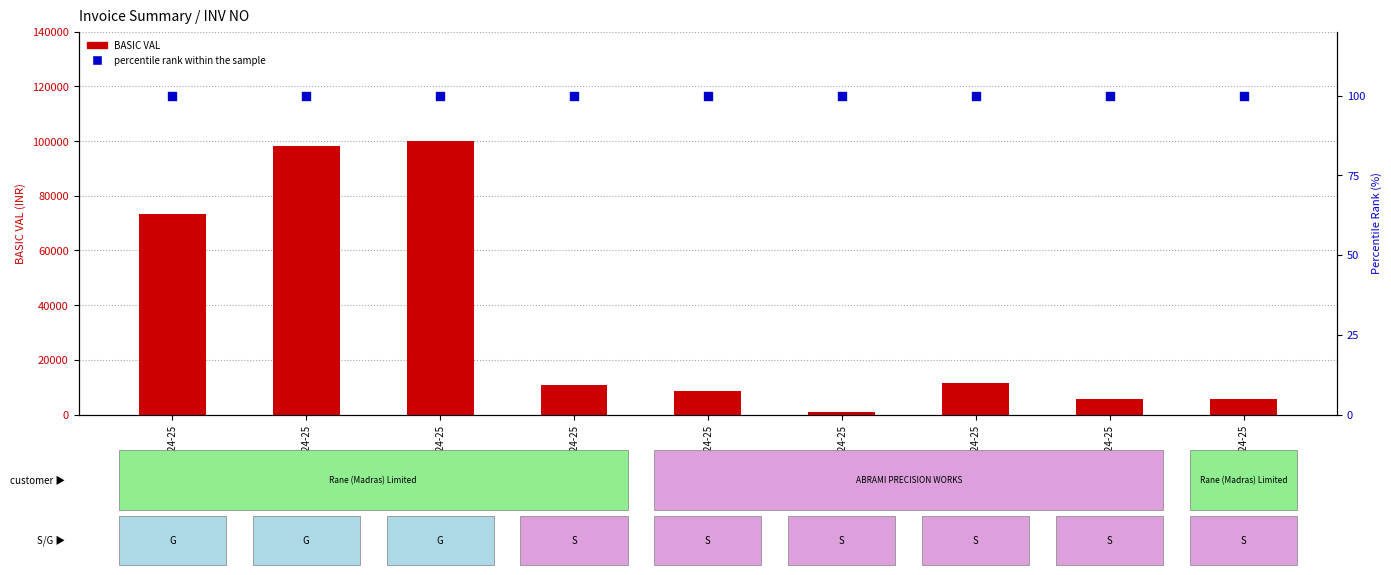

Which series reaches the minimum Y coordinate?

percentile rank within the sample